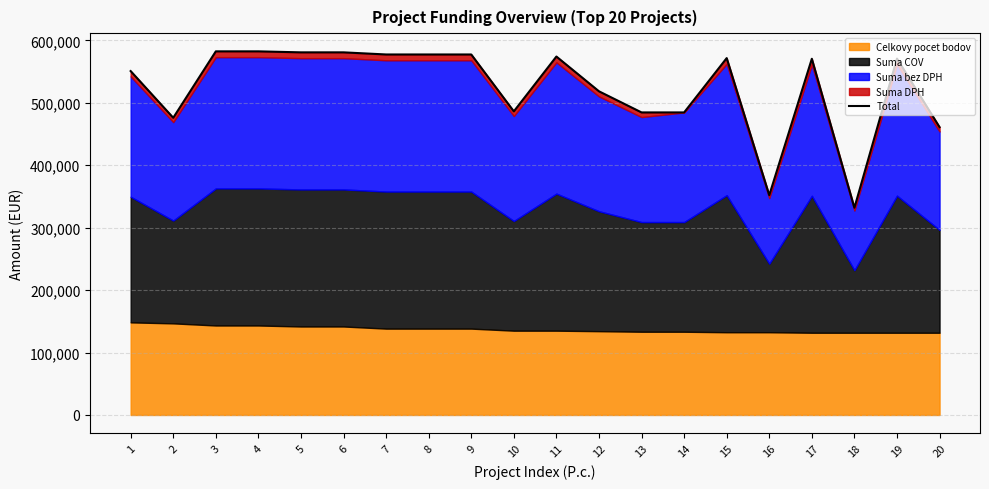

What is the value of the 16th point from the left?

352014.8